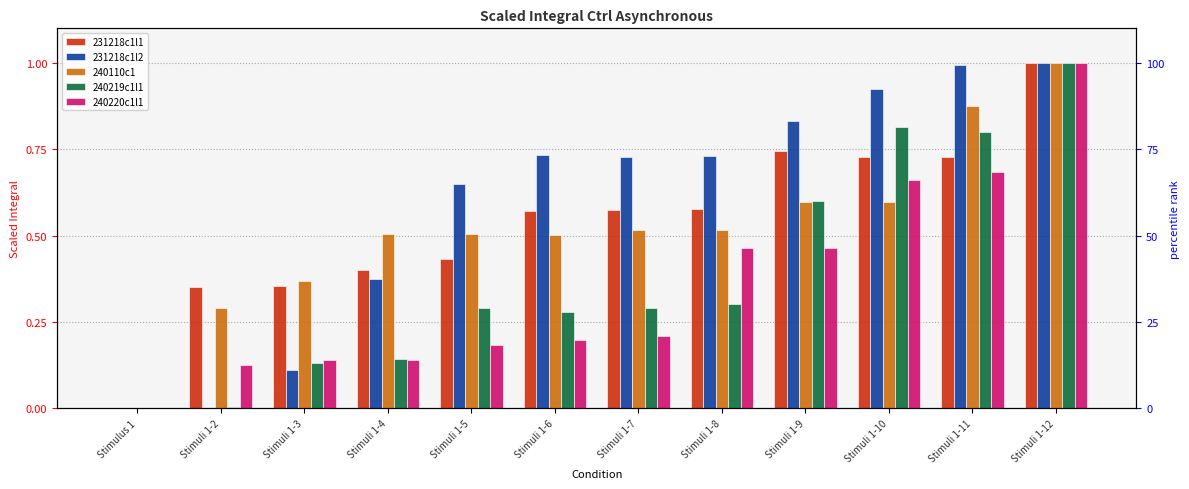

At how many categories does at least one series exceed 0?

11